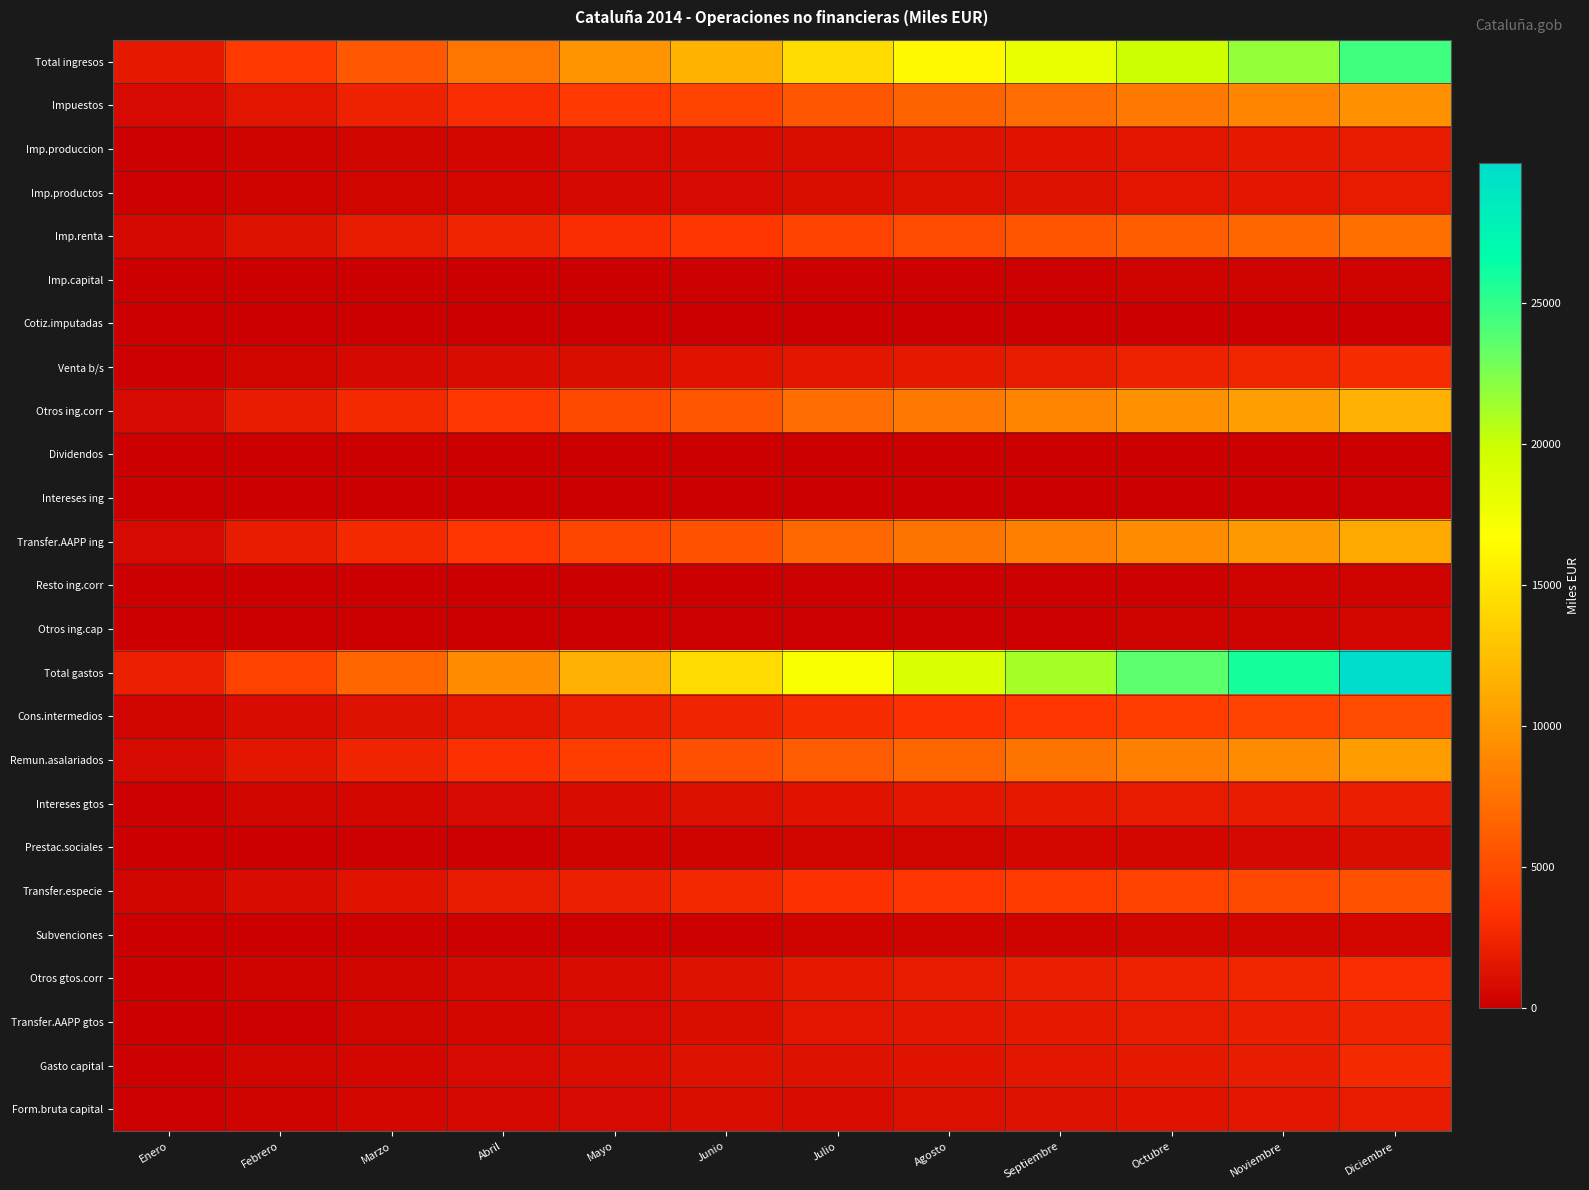

What is the maximum value shown in the chart?

29983